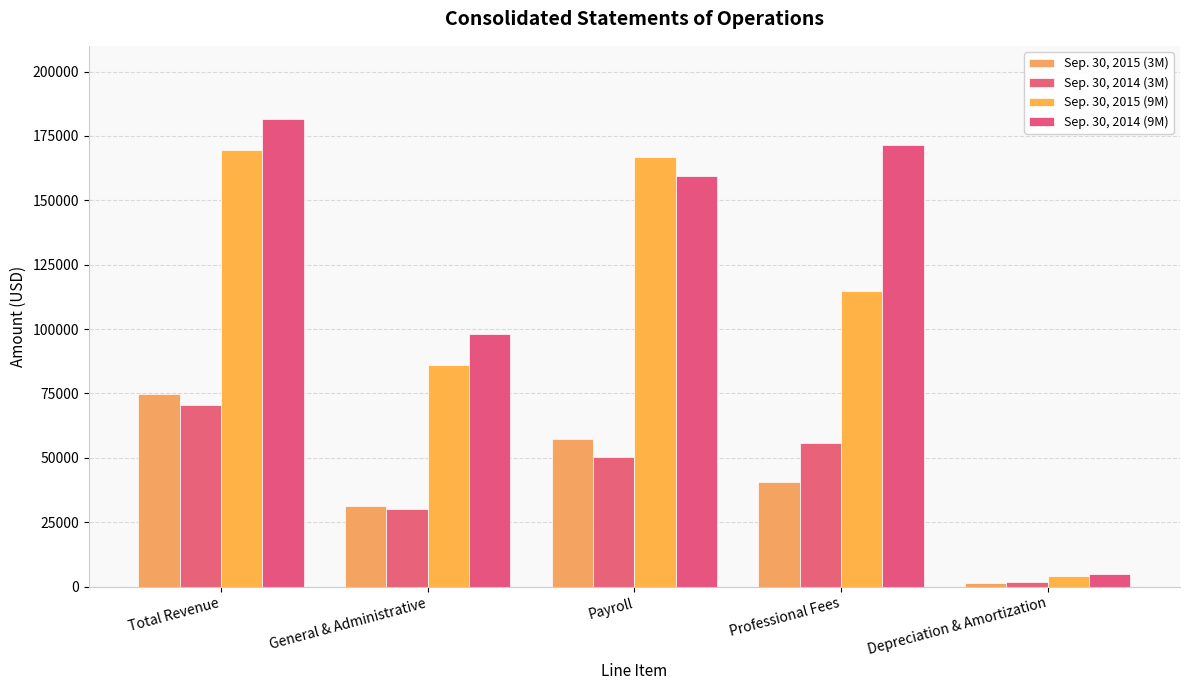

What is the difference between the Sep. 30, 2015 (9M) values at Depreciation & Amortization and Professional Fees?

110408